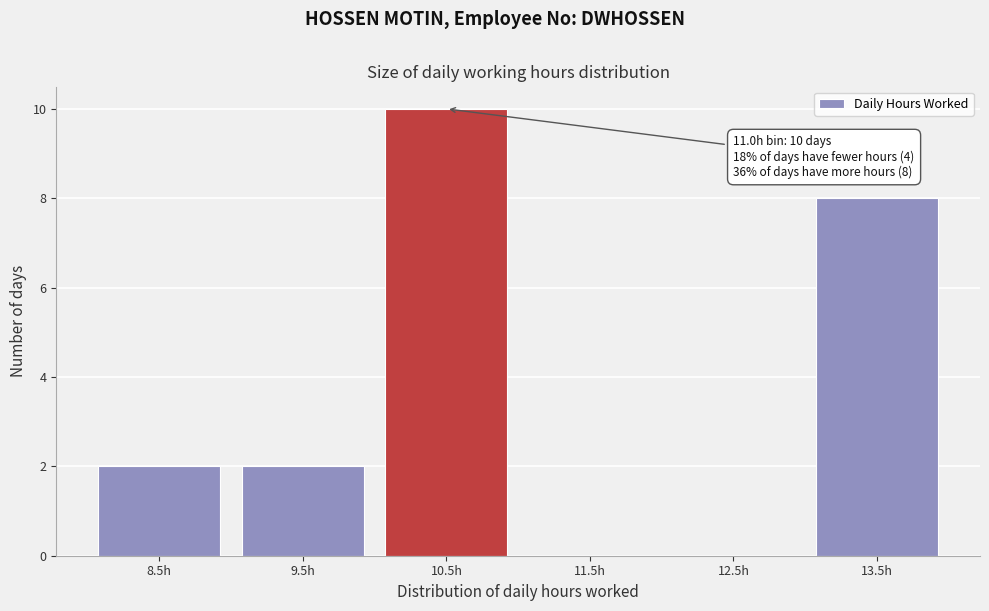

Reading left to right, what are all the values shown in this chart?

8.5h=2	9.5h=2	10.5h=10	11.5h=0	12.5h=0	13.5h=8